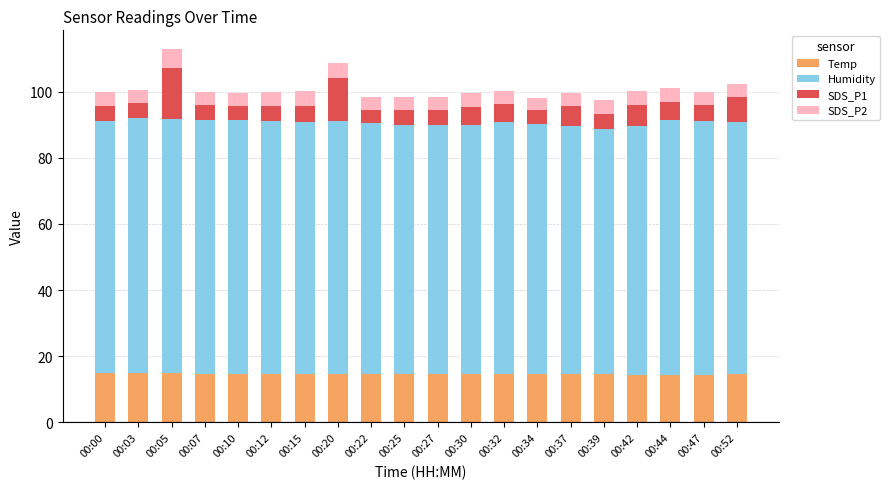

At which category is the sum across all series the highest?

00:05